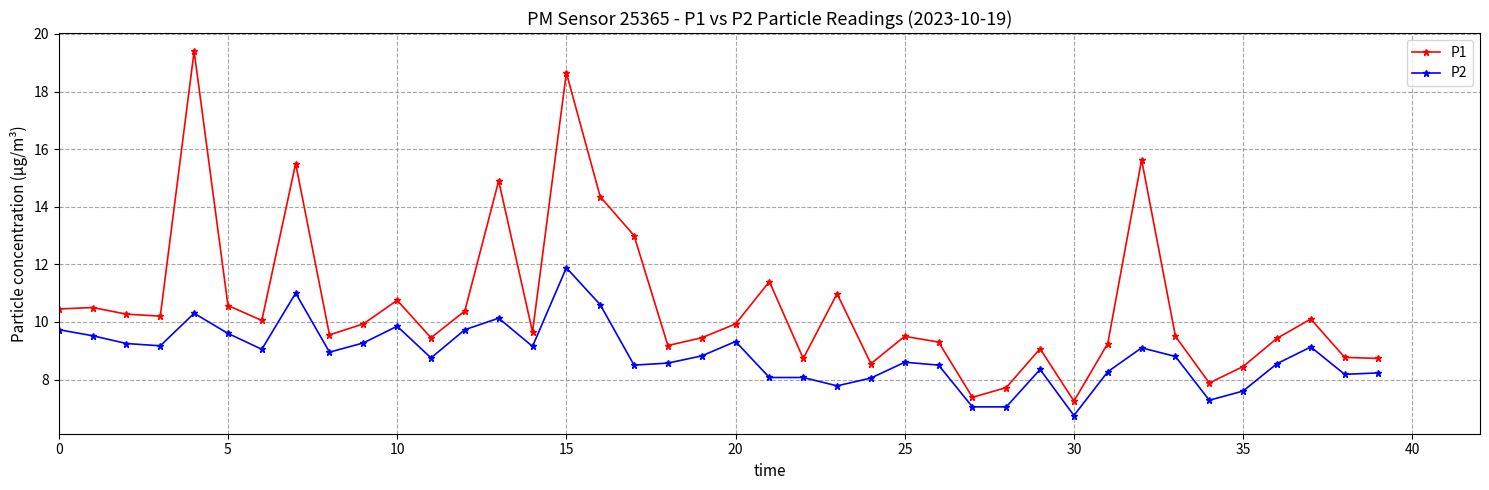

Which series has the largest total across all categories?

P1